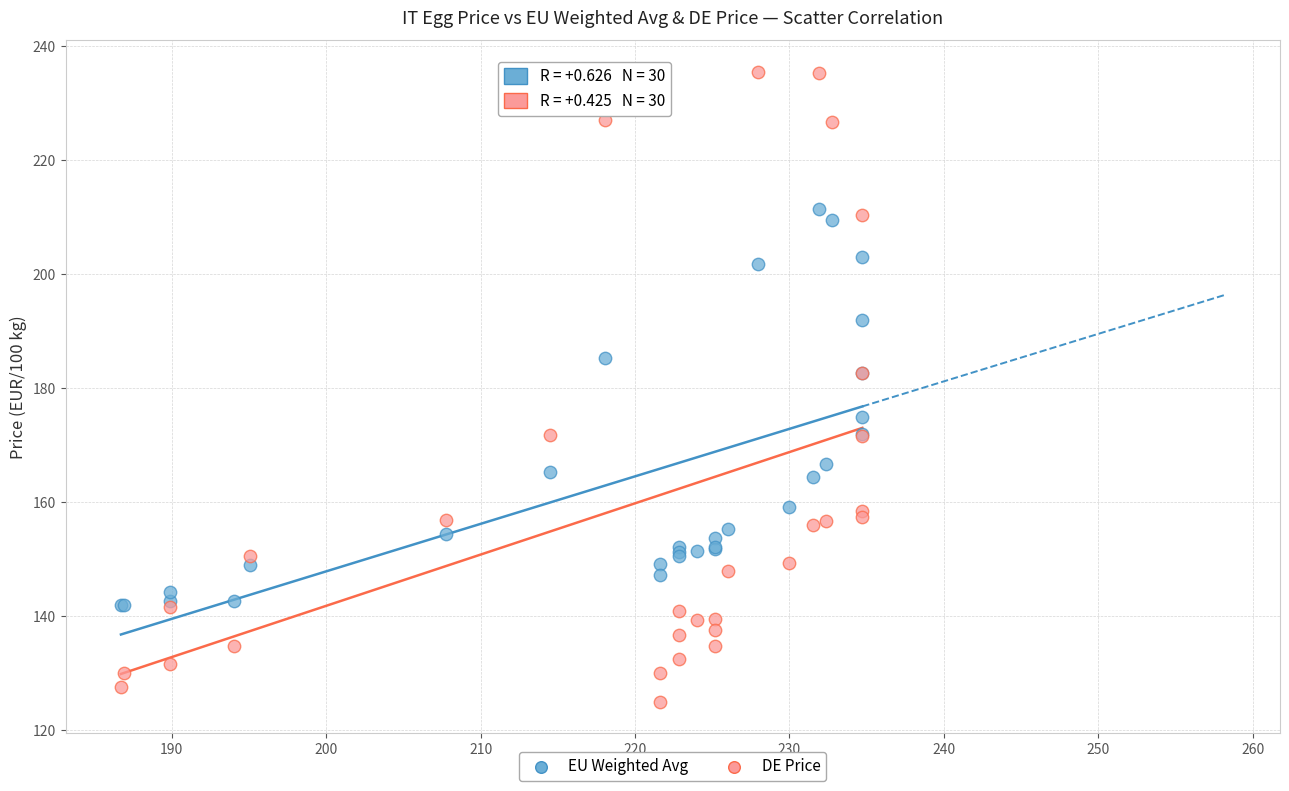

What is the X range (max minus min) for the scatter plot?

48.0